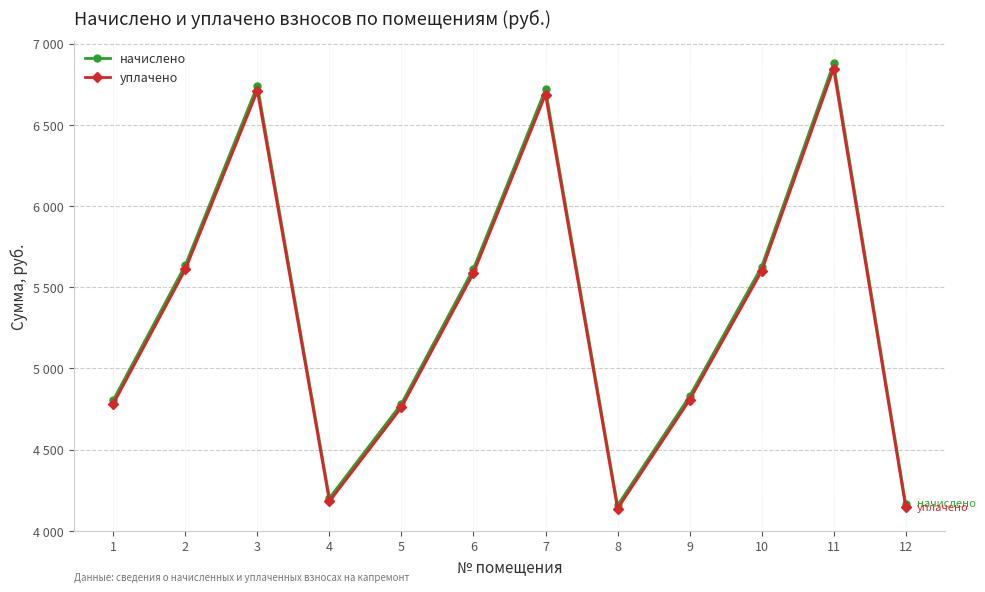

What are all the series names shown in the legend?

начислено, уплачено